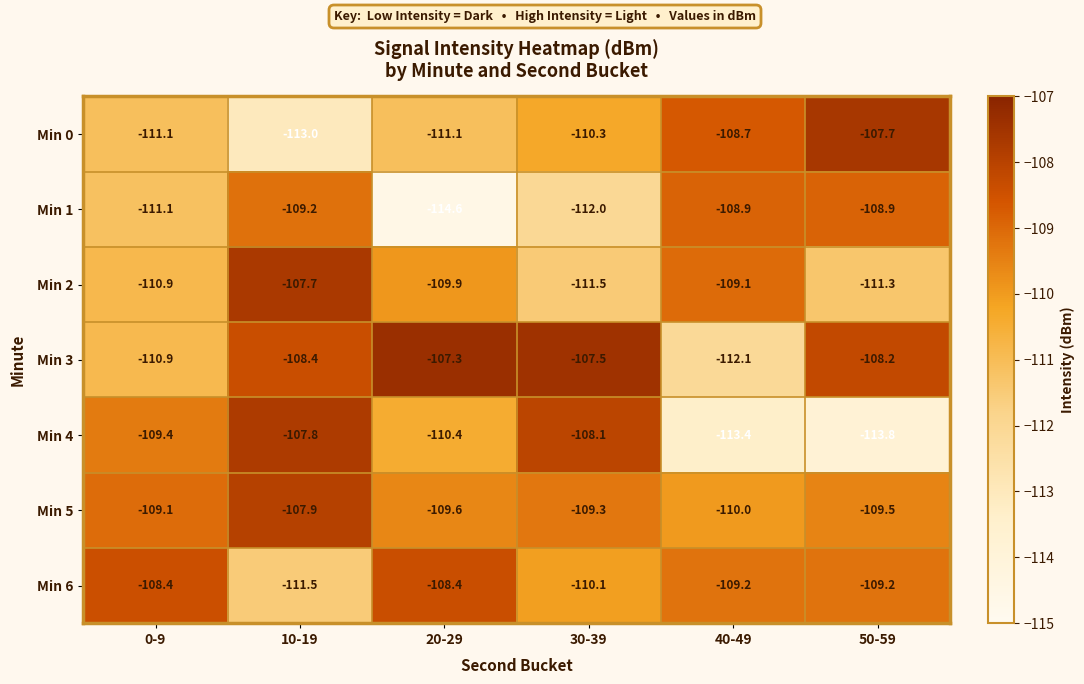

At how many categories does at least one series exceed -112?

6